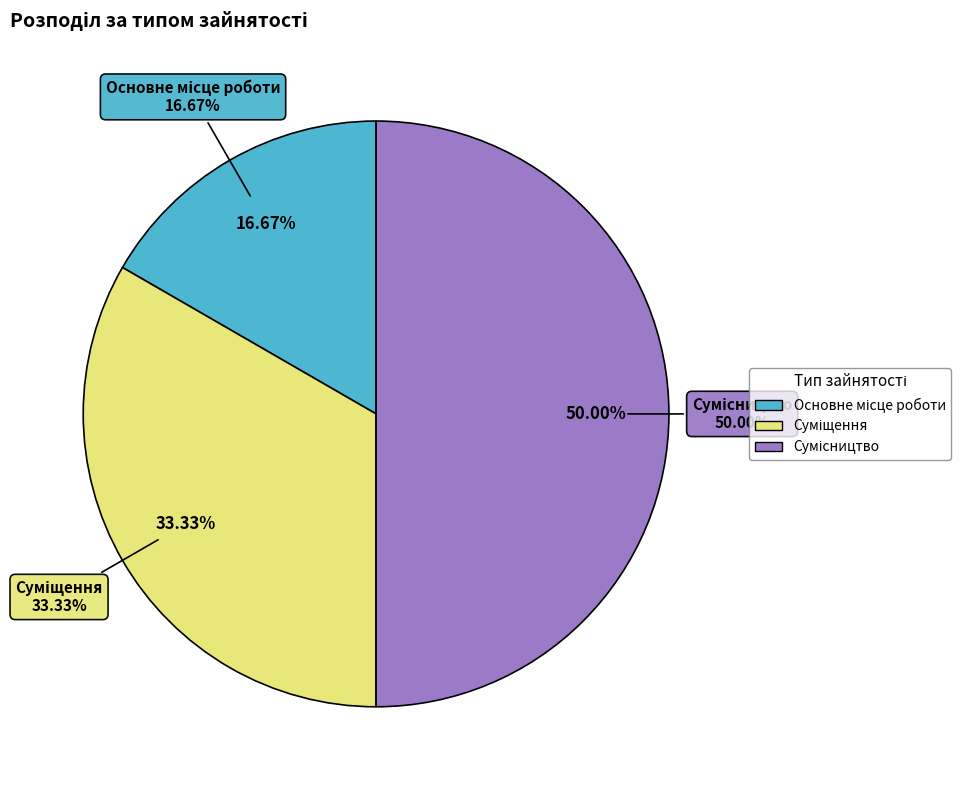

What percentage do Основне місце роботи and Суміщення together represent?

50.0%